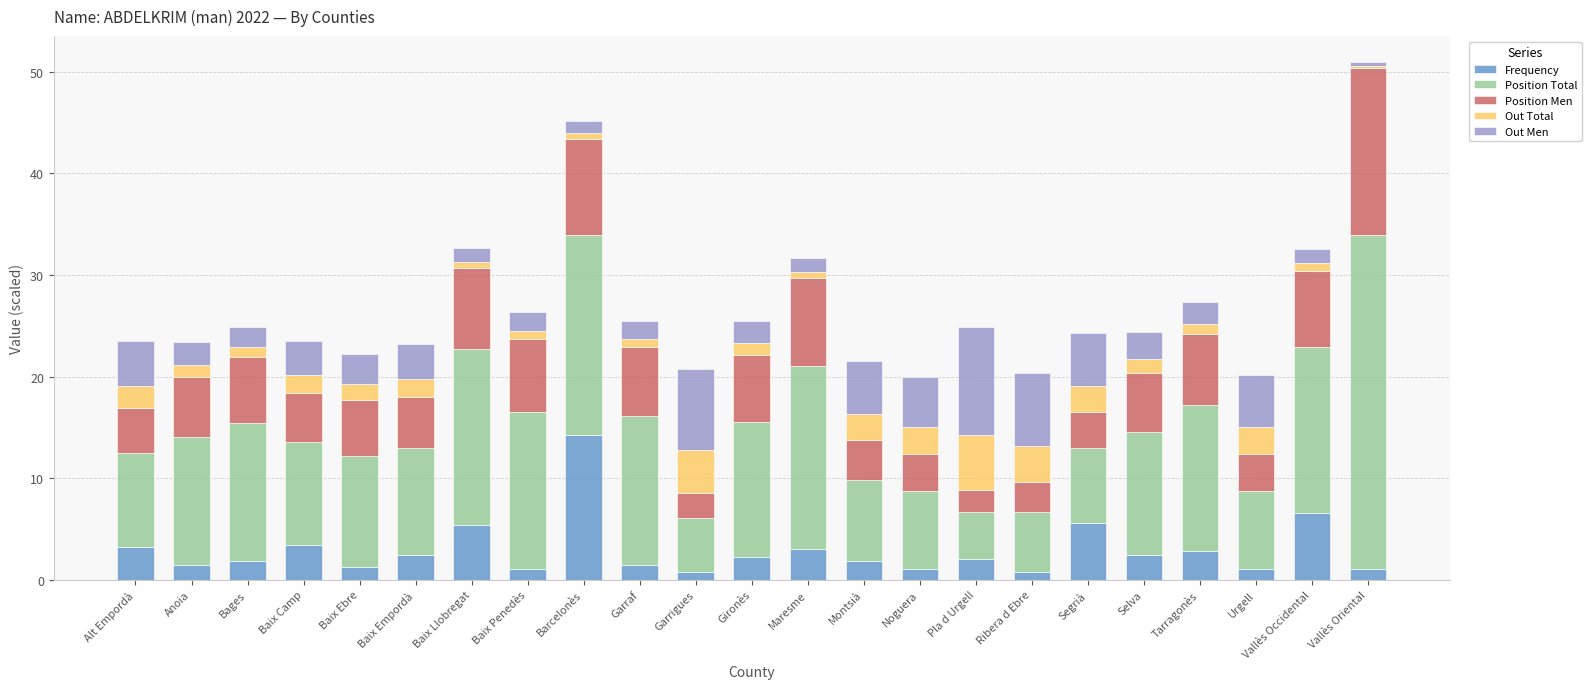

At which category is the sum across all series the highest?

Vallès Oriental